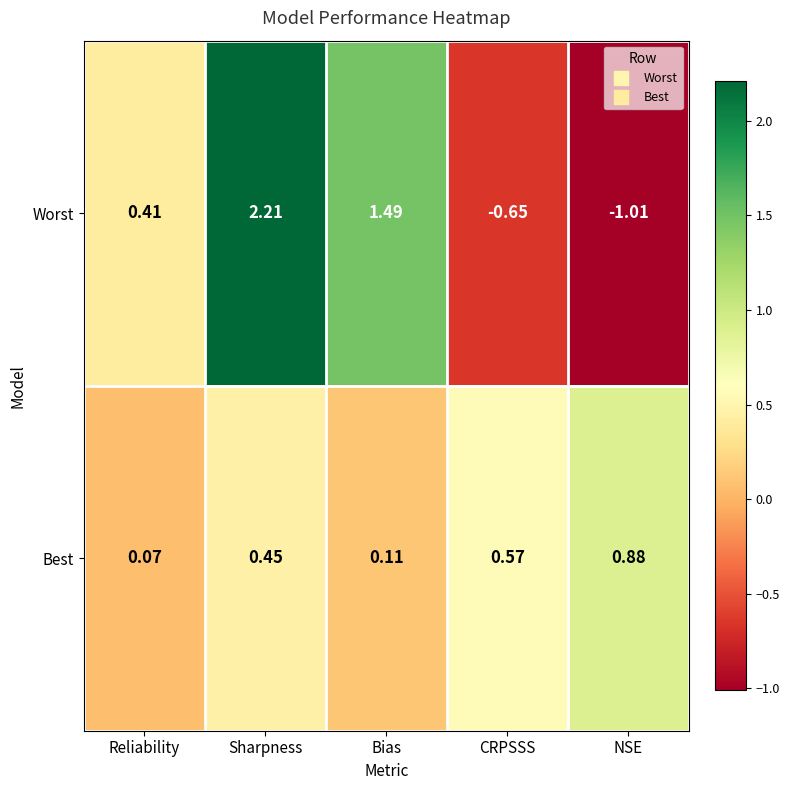

Which series has the widest spread of values?

Worst